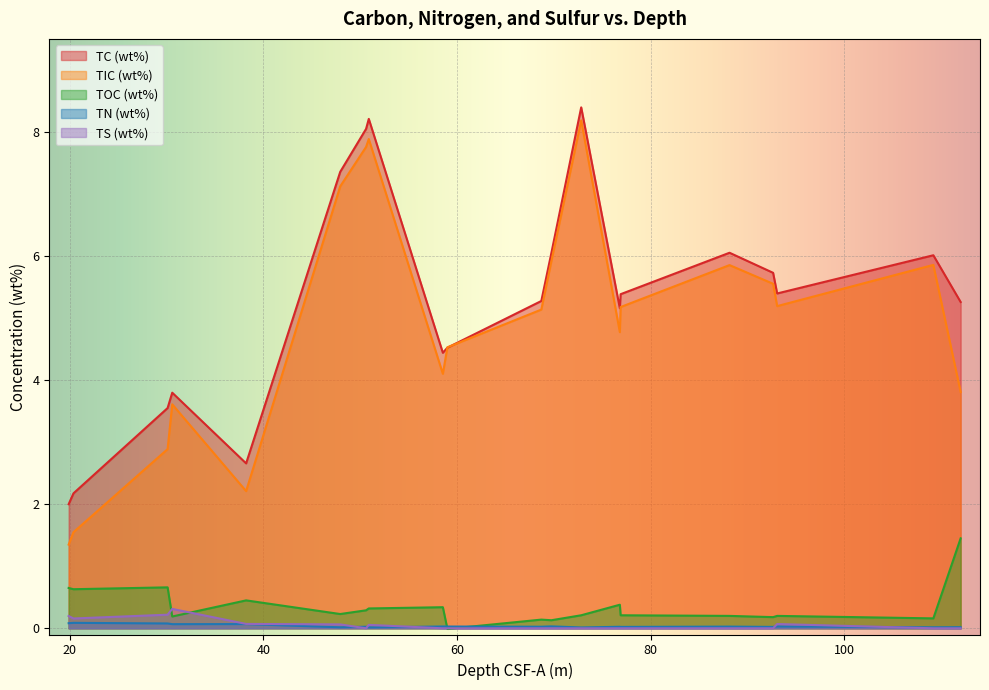

What is the value of the TIC (wt%) point at the 5th from the left?

2.2